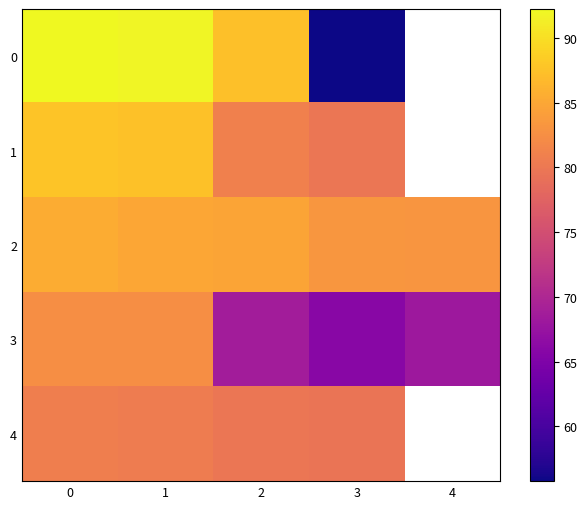

Between 0 and 1, which series saw the biggest shift?

2